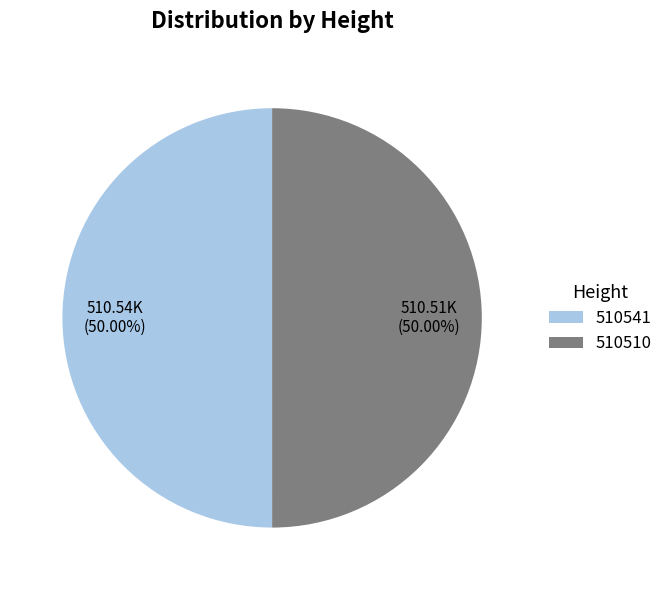

True or false: 510541 accounts for 40% of the total.

False